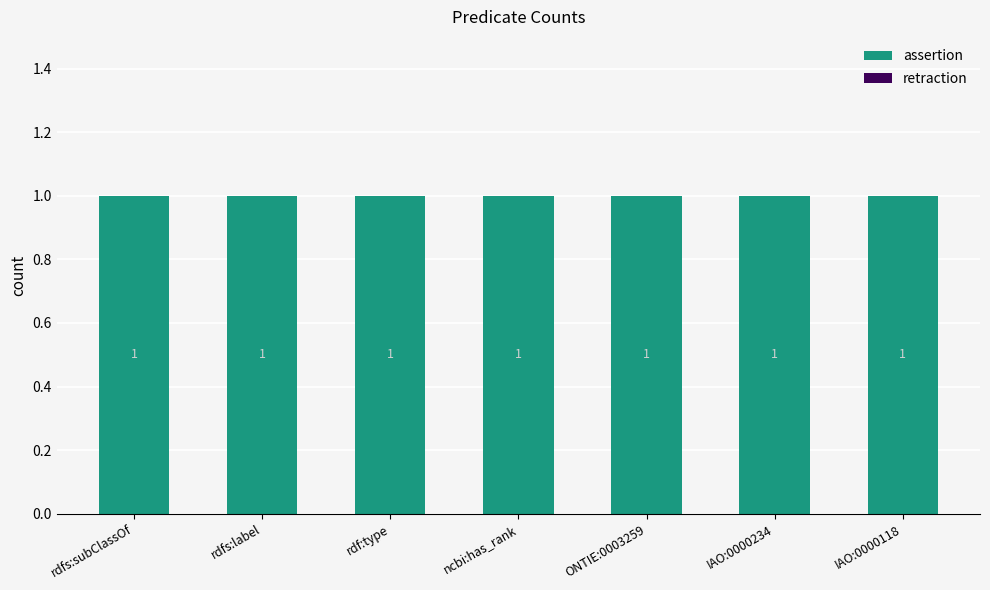

What is the total value across all series at ncbi:has_rank?

1